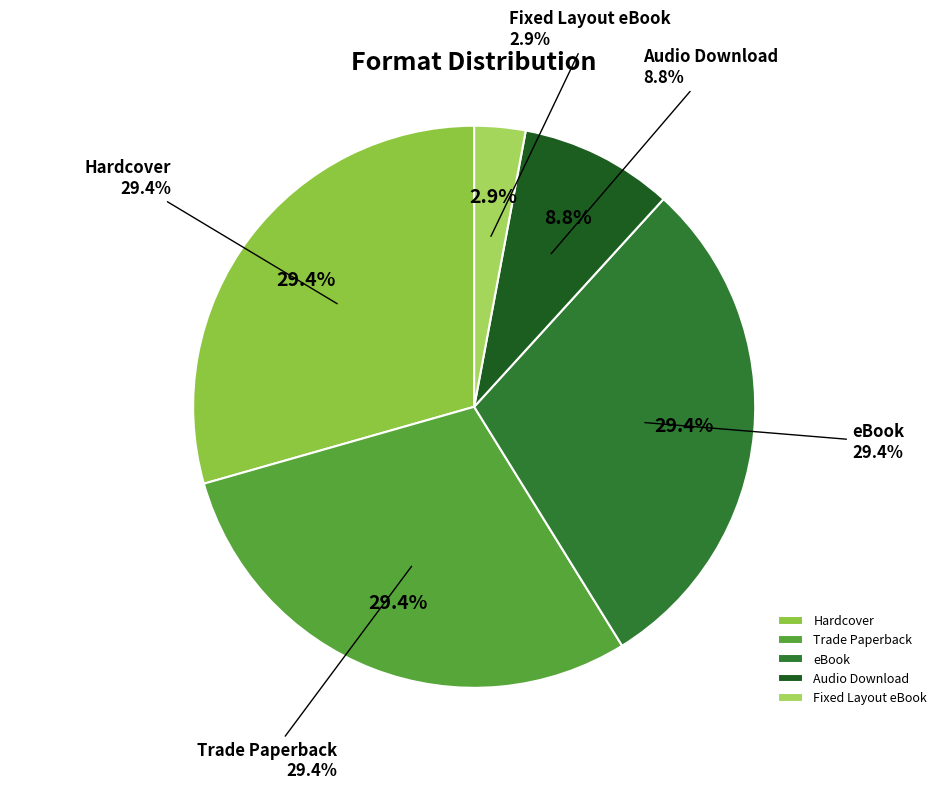

To the nearest percent, what is the difference between the largest and smallest slice percentages?

26%